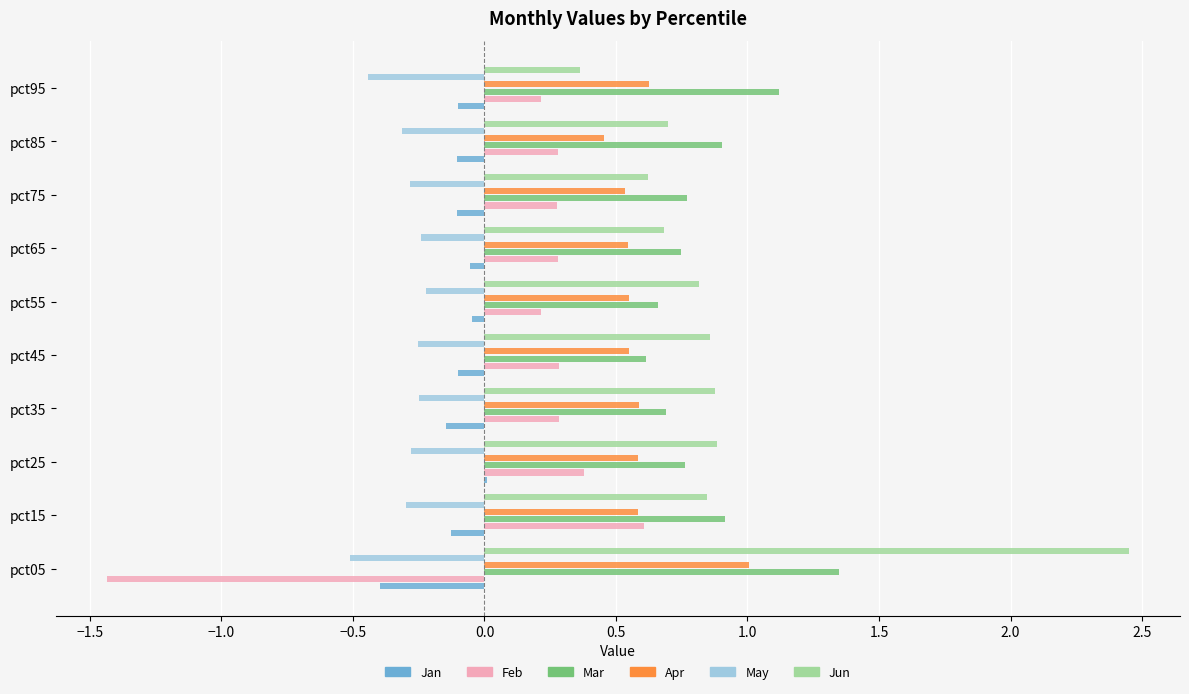

Is it true that Mar equals 0.9 at pct15?

True